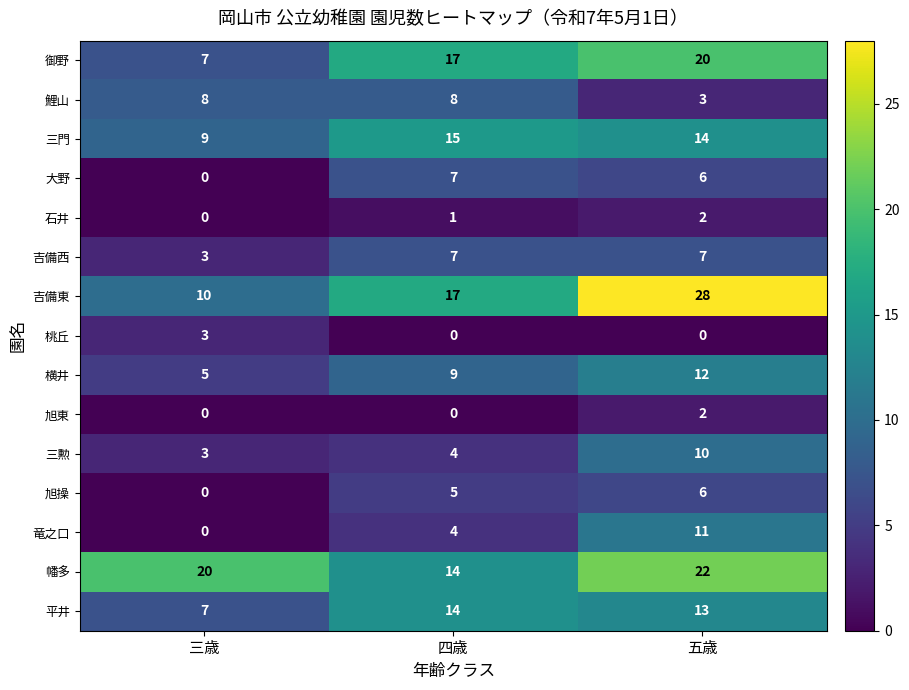

At which label is 平井 closest to 10?

三歳